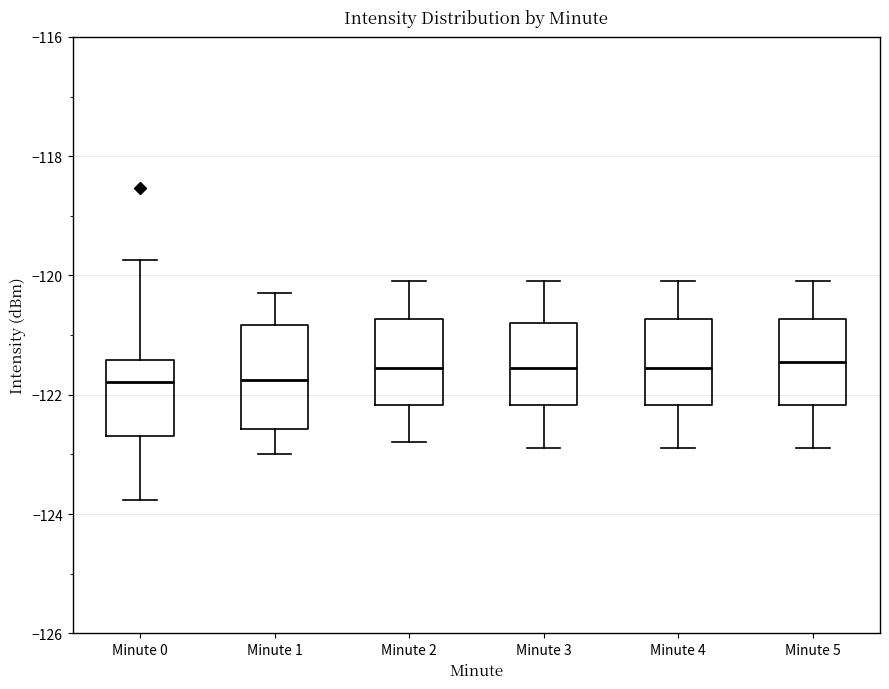

Where is the upper edge of the box for Minute 1 on the y-axis? The values are not printed on the chart, so give them approximately, as read against the axis.

-120.8